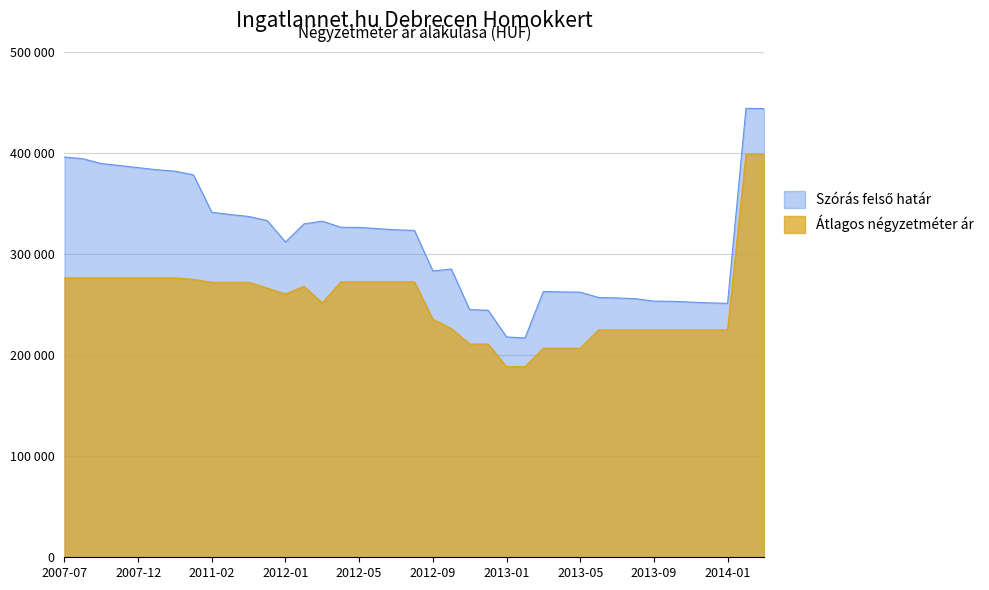

What is the difference between the Átlagos négyzetméter ár values at 2011-11 and 2013-01?

77626